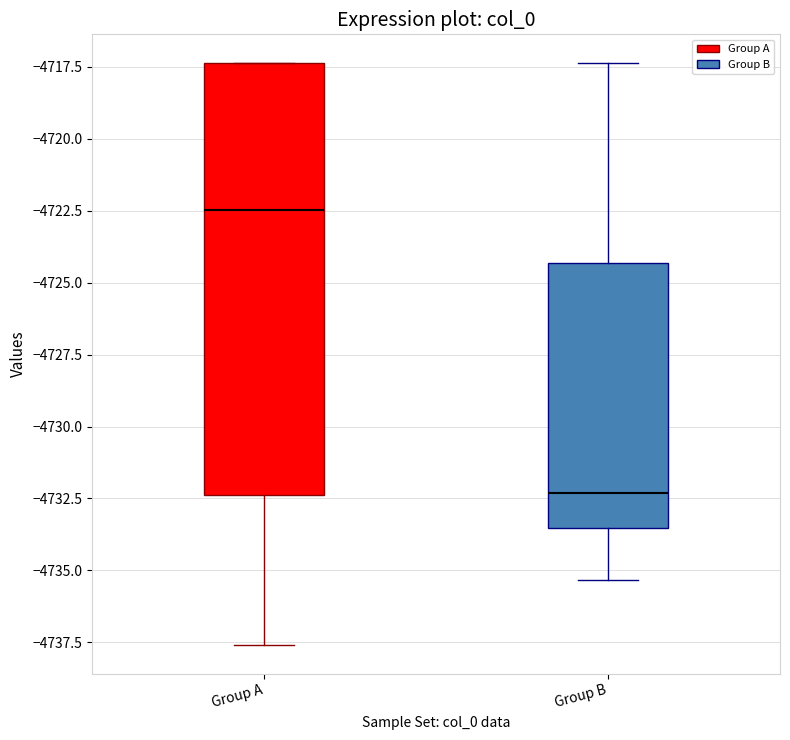

Reading left to right, read every box against the y-axis: the position of its median line, the range the box covers, and the ends of its whiskers. The values are not printed on the chart, so give them approximately, as read against the axis.

Group A: median -4722.5, box -4732.5 to -4717.5, whiskers -4737.5 to -4717.5
Group B: median -4732.5, box -4733.5 to -4724.5, whiskers -4735.5 to -4717.5